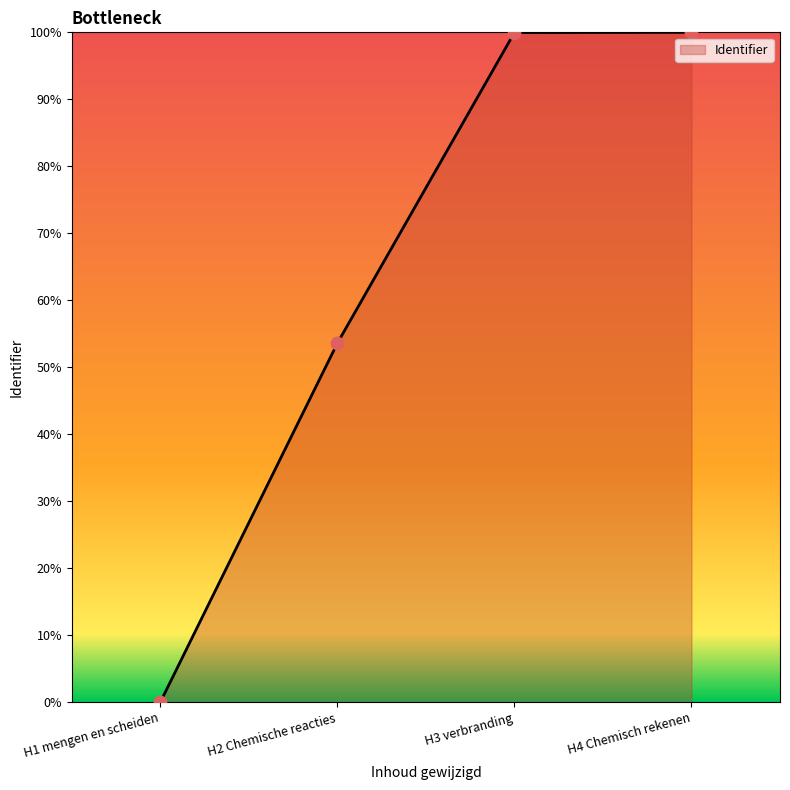

What is the change in value from H1 mengen en scheiden to H4 Chemisch rekenen?

+100.0